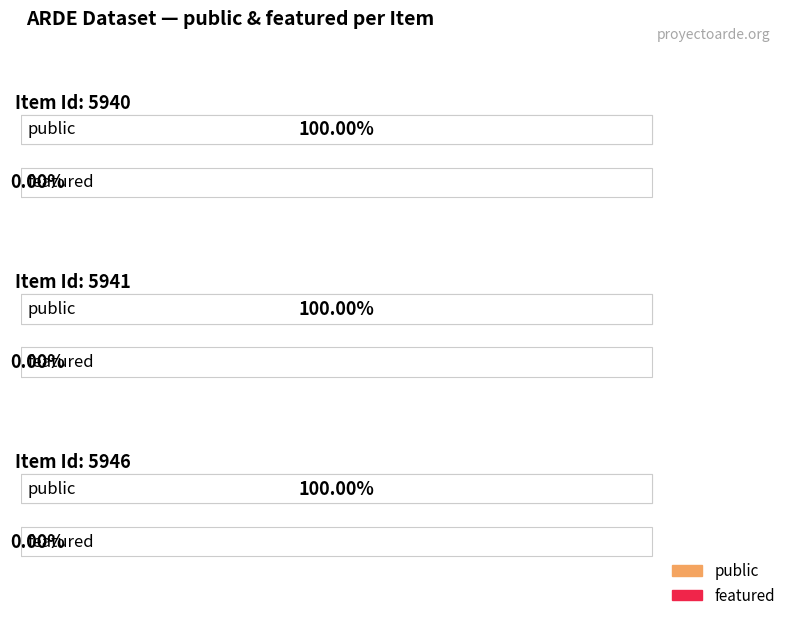

Count the number of categories in the chart.

3